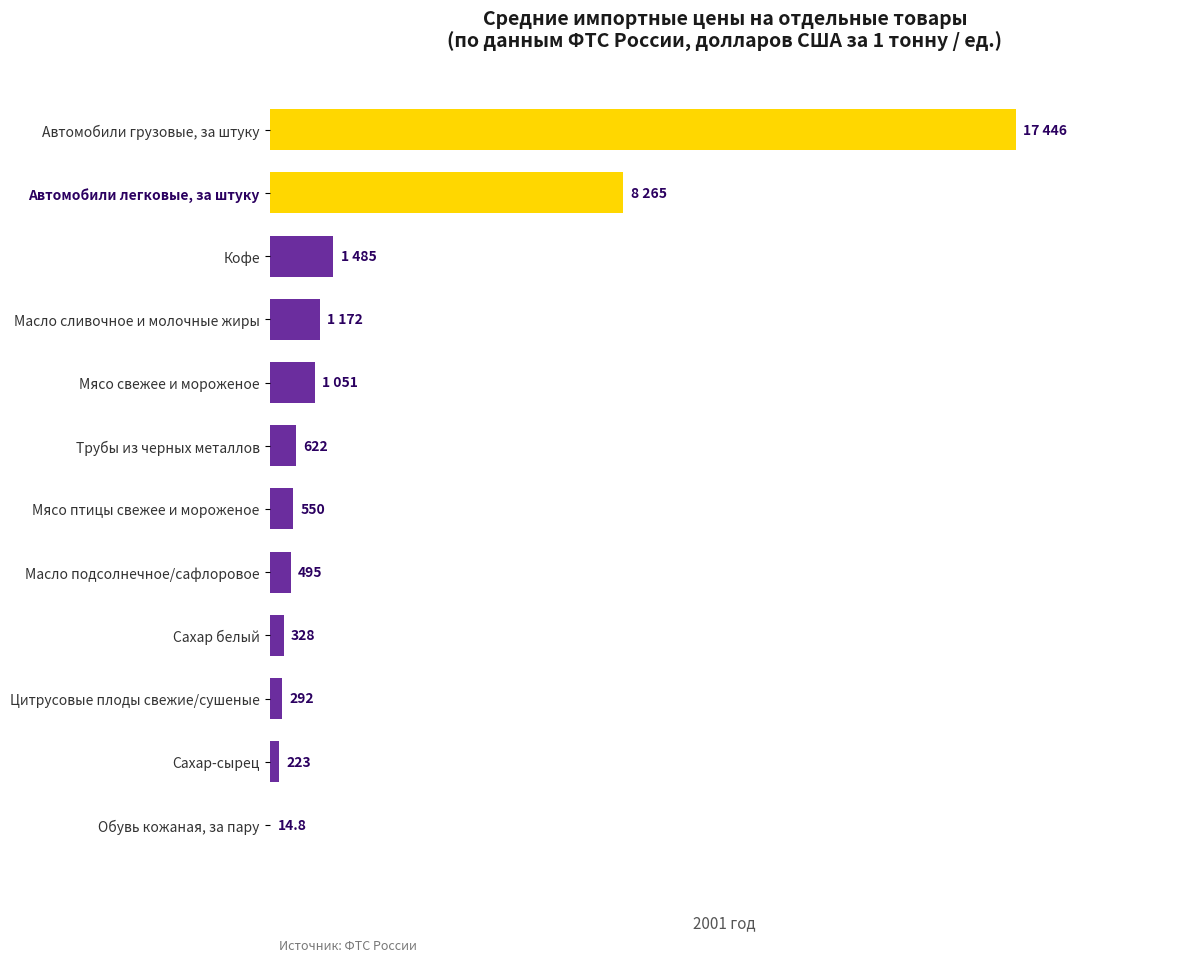

Reading left to right, extract all data points from this chart.

1051.0	550.0	1172.0	292.0	1485.0	495.0	223.0	328.0	14.8	622.0	8265.0	17446.0